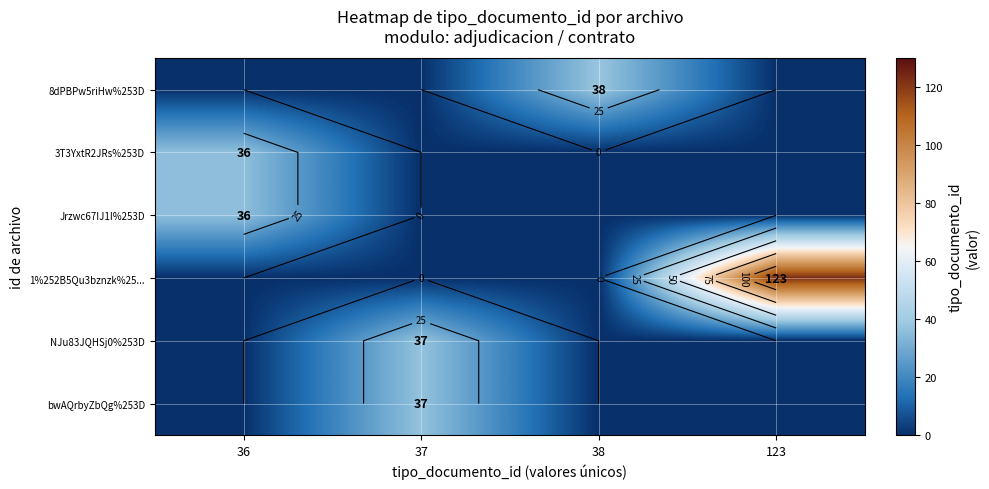

True or false: 3T3YxtR2JRs%253D has a value of 64 at 36.

False